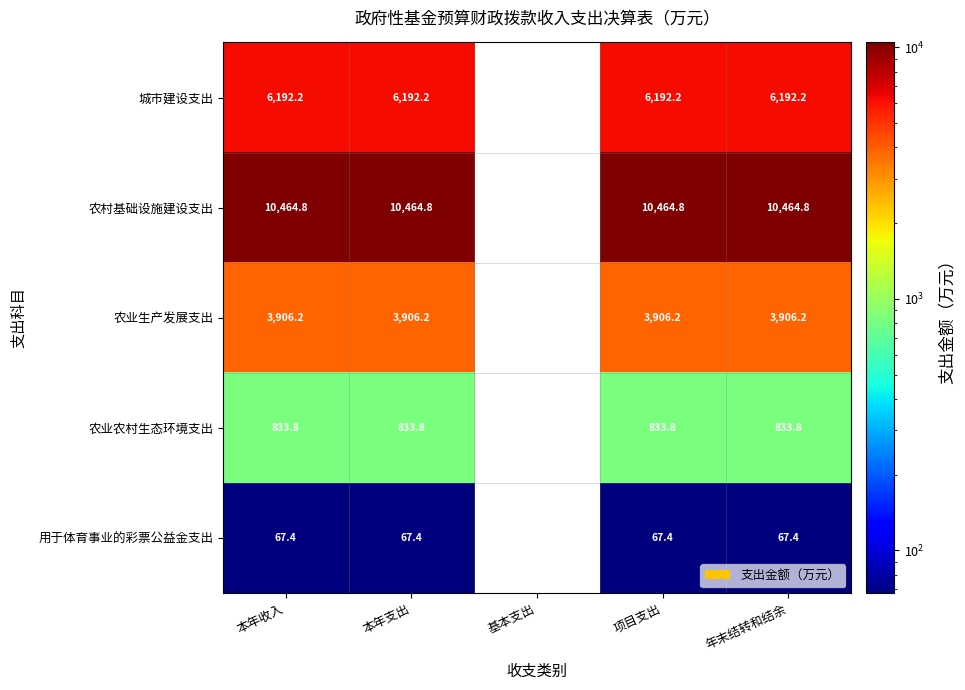

Which label corresponds to the smallest value in the chart?

本年收入